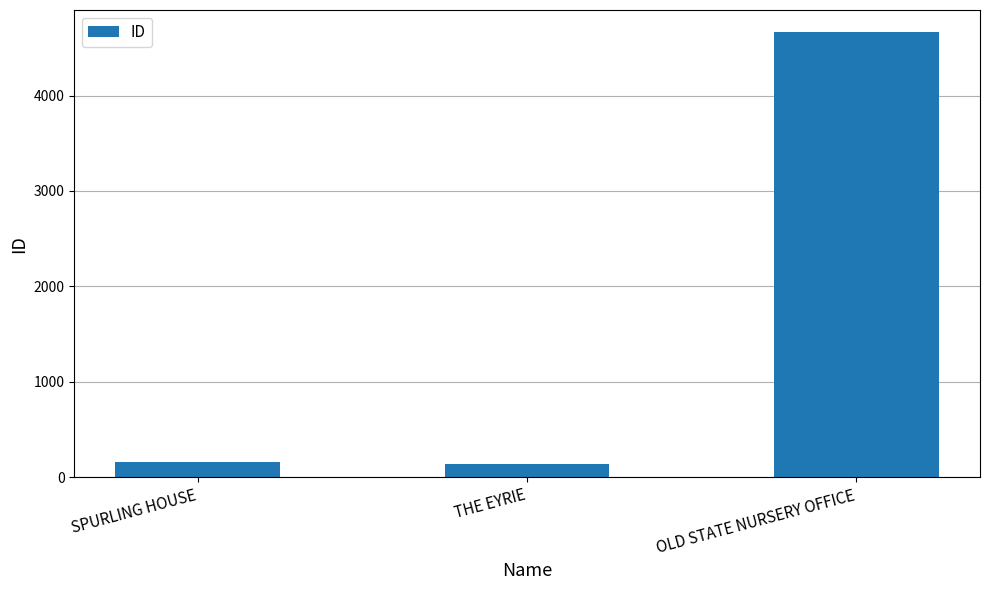

The value at OLD STATE NURSERY OFFICE is 2768. True or false?

False